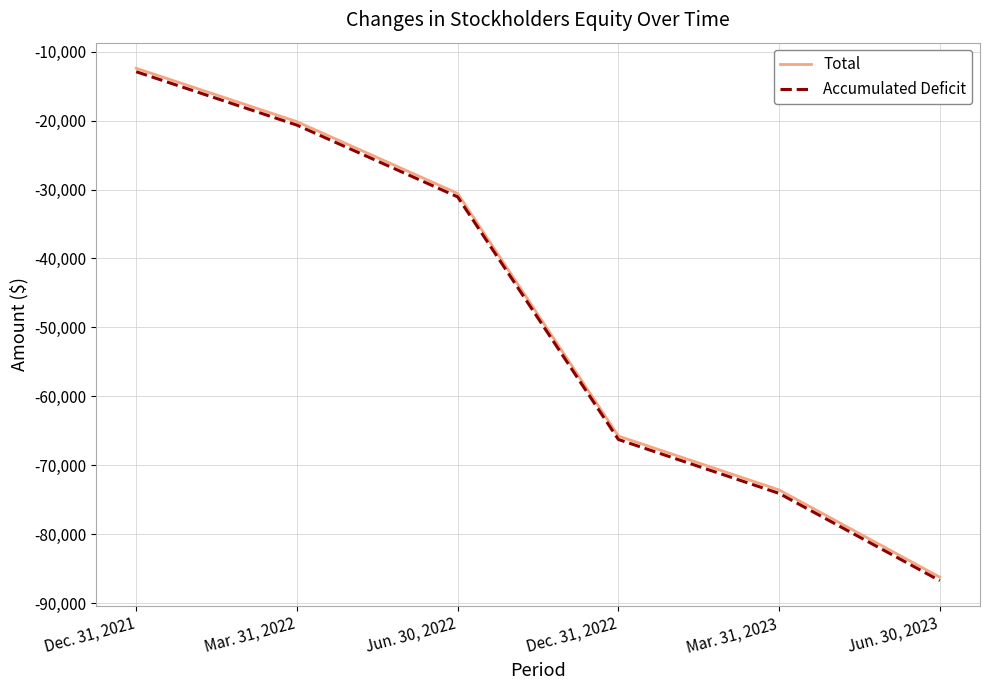

What is the spread (max minus min) of values at Jun. 30, 2023?

500